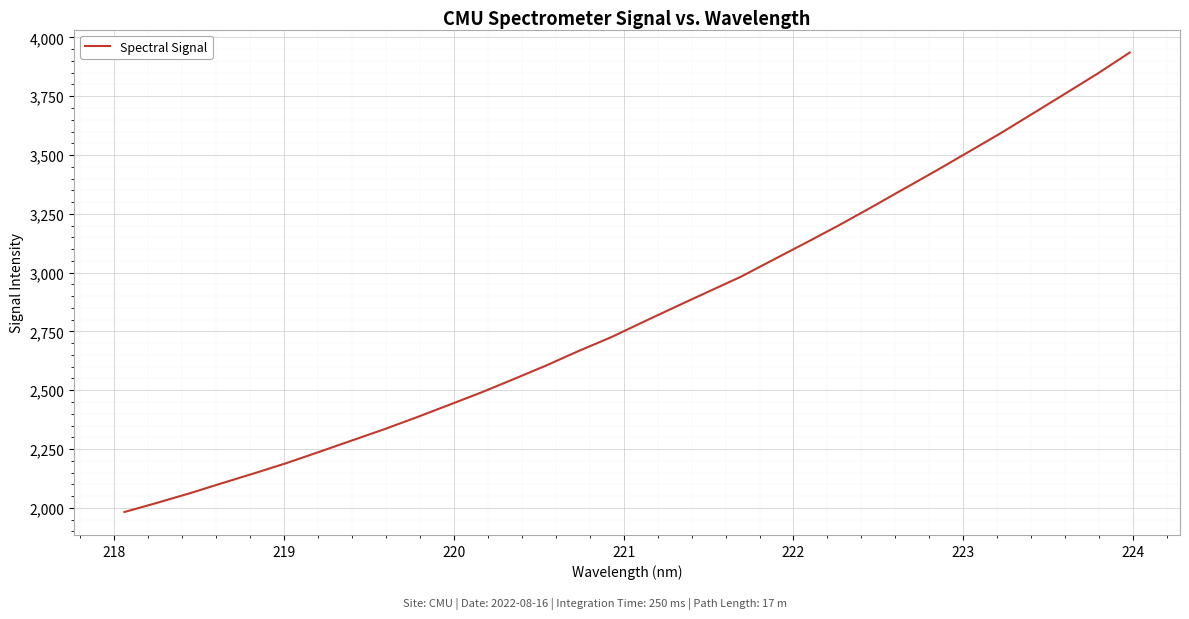

What is the smallest value displayed?

1982.3